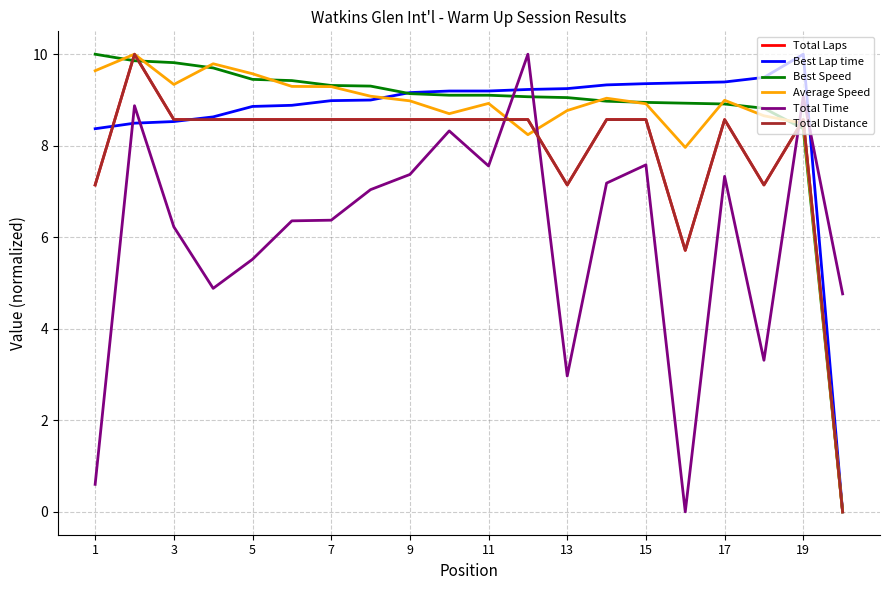

Which series ends up on top after the final intersection of Total Distance and Best Speed?

Total Distance